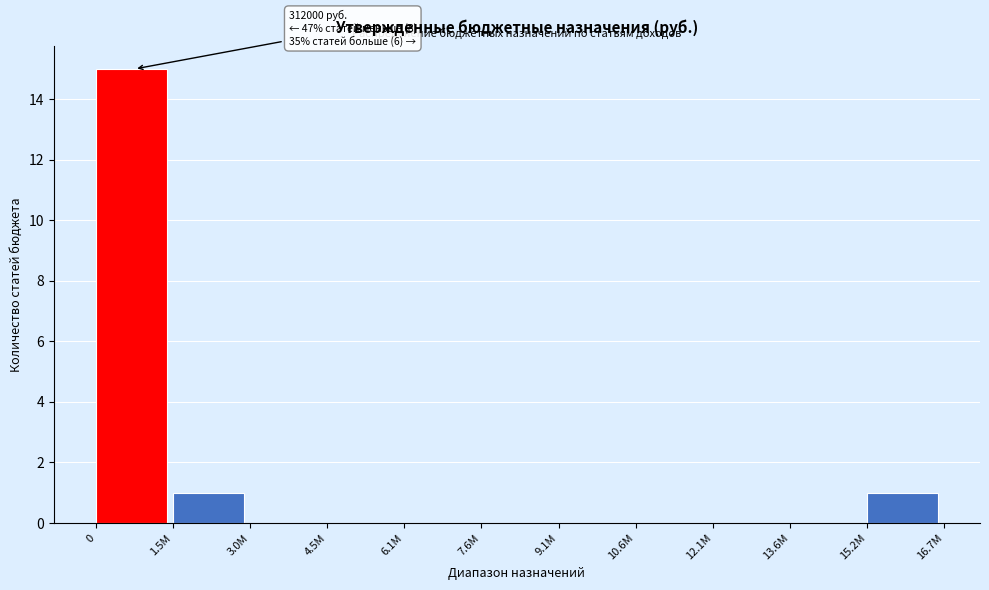

Reading left to right, extract all data points from this chart.

0=15	1.5M=1	3.0M=0	4.5M=0	6.1M=0	7.6M=0	9.1M=0	10.6M=0	12.1M=0	13.6M=0	15.2M=1